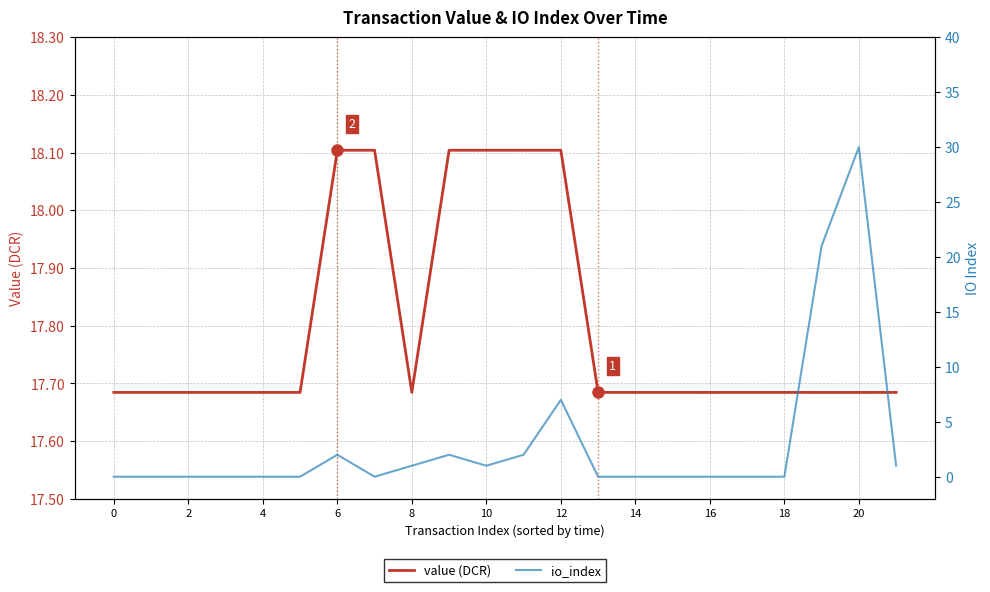

At 14, list the series in order from smallest to largest.

io_index, value (DCR)